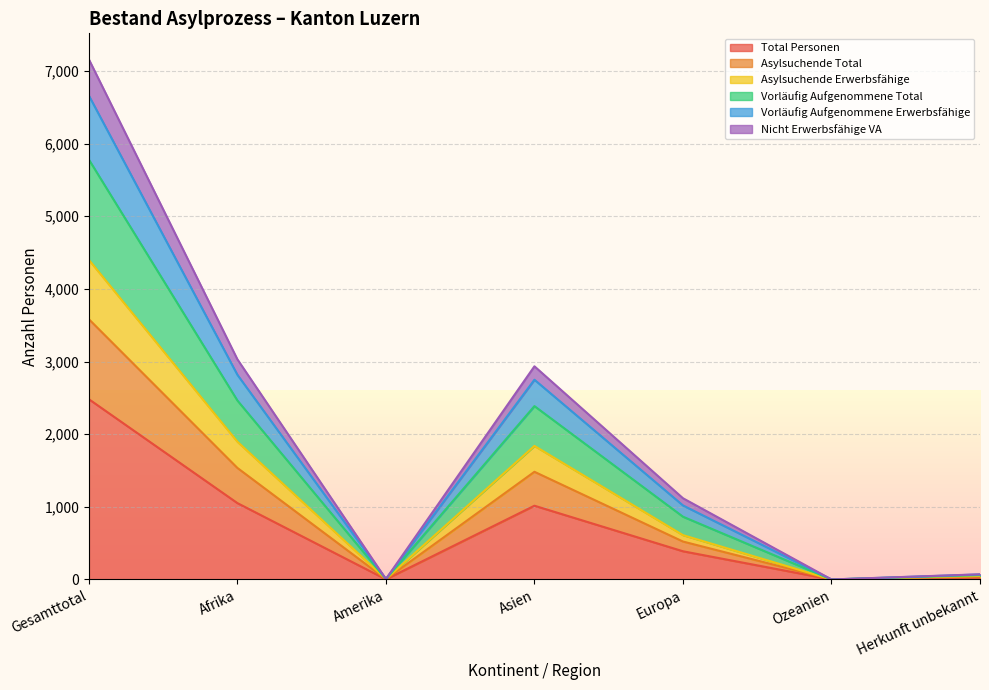

True or false: Asylsuchende Total and Asylsuchende Erwerbsfähige intersect in this chart.

False